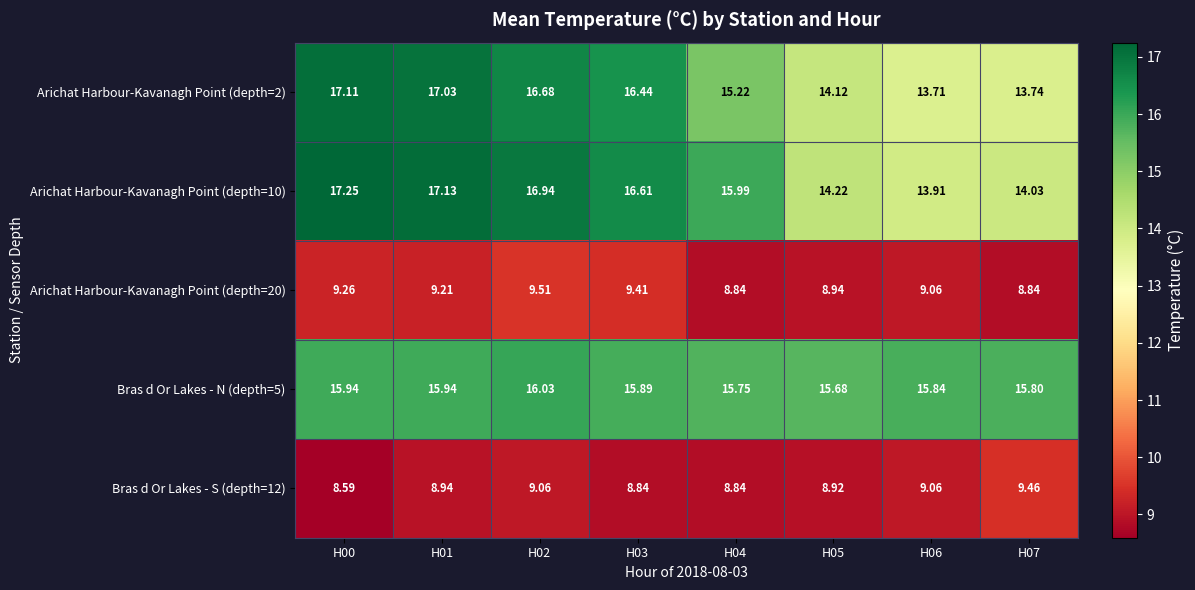

How many categories are shown in the chart?

8